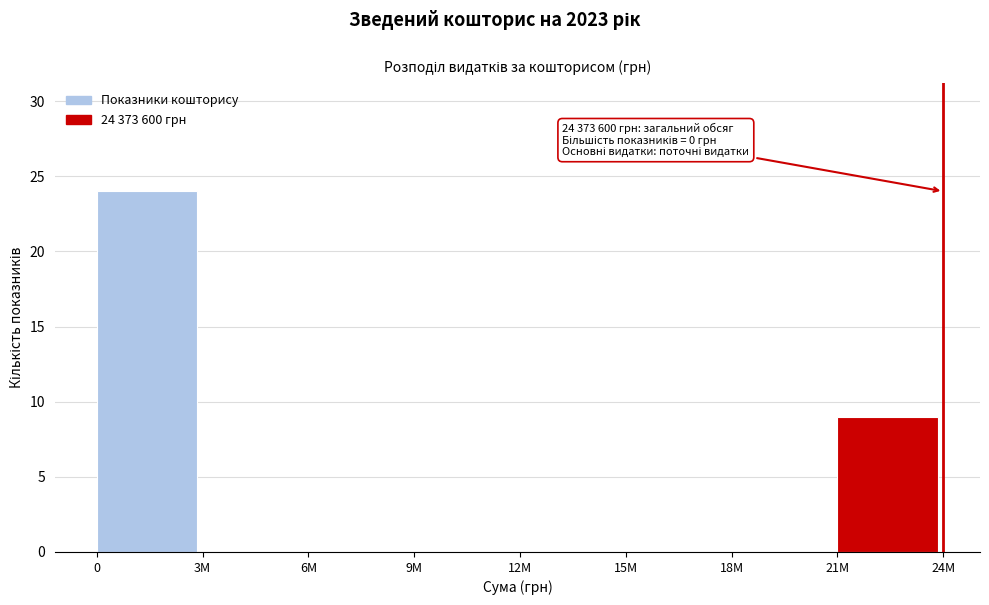

Reading left to right, transcribe all the data shown in this chart.

0=24	3M=0	6M=0	9M=0	12M=0	15M=0	18M=0	21M=9